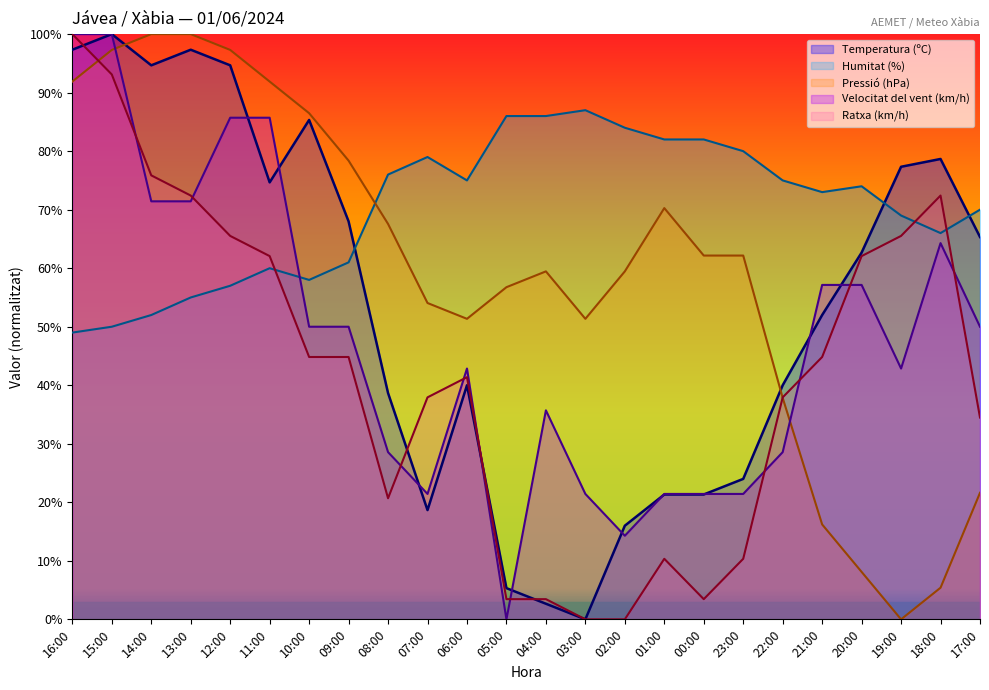

True or false: Pressió (hPa) and Temperatura (ºC) cross at least once.

True